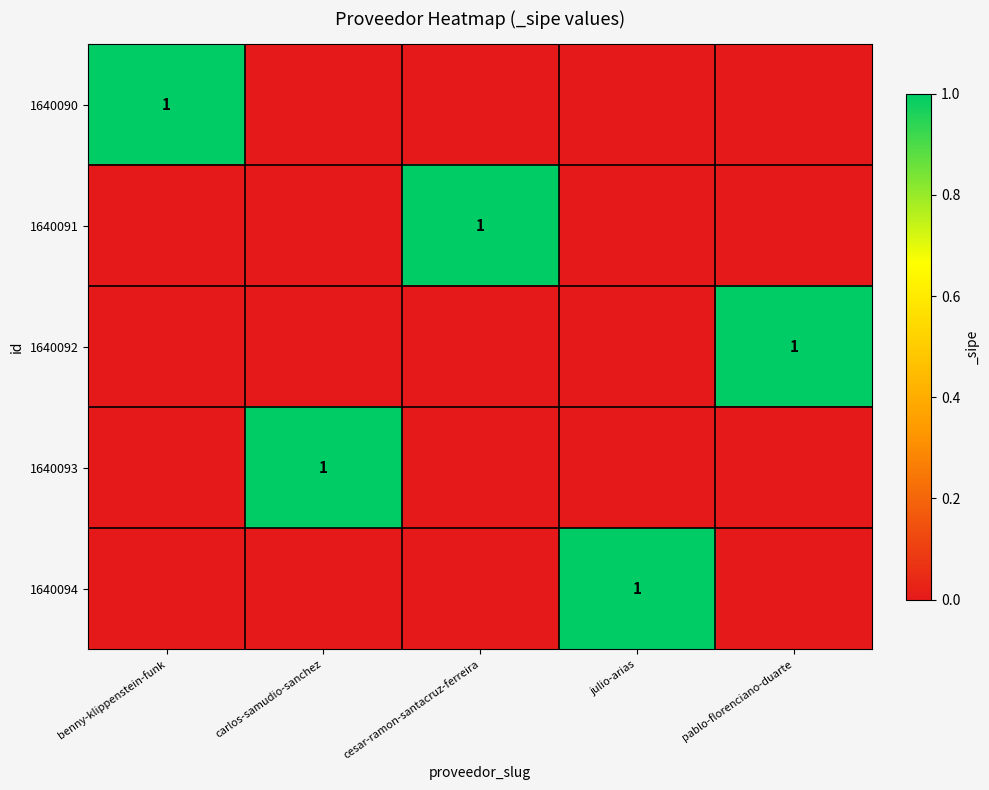

The 1640091 series shows 1 at cesar-ramon-santacruz-ferreira. True or false?

True